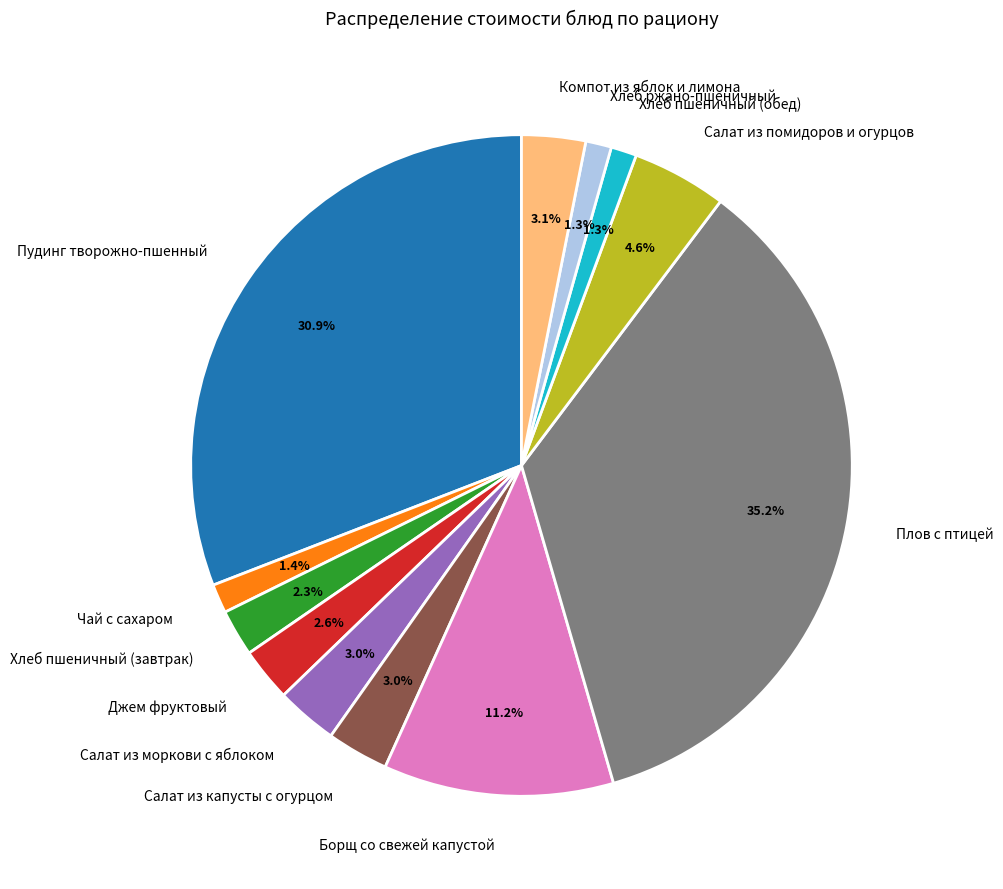

To the nearest percent, what portion does Салат из моркови с яблоком represent?

3%